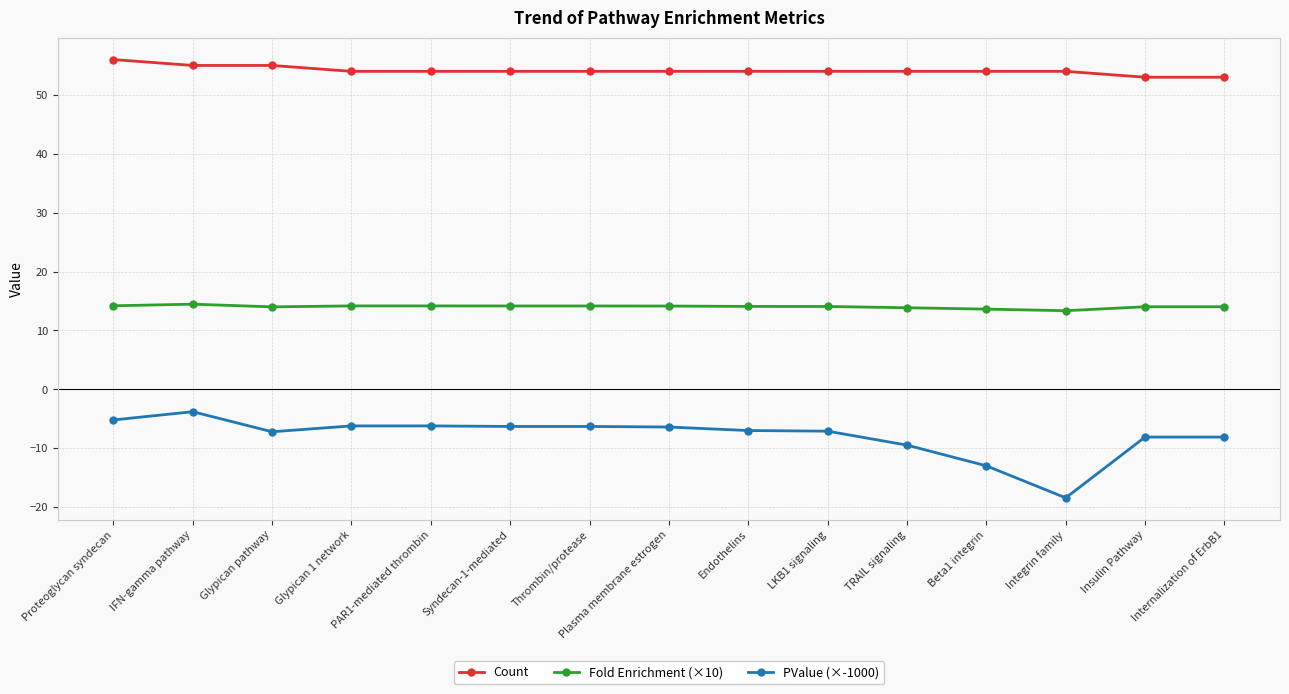

What is the sum of the Fold Enrichment (×10) values at PAR1-mediated thrombin and Insulin Pathway?

28.2